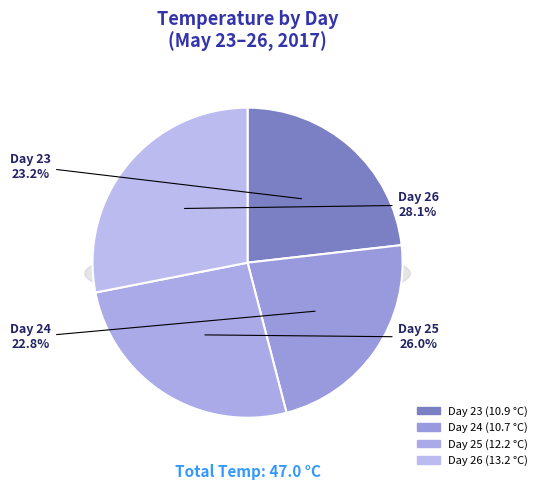

To the nearest percent, what portion does 26 represent?

28%